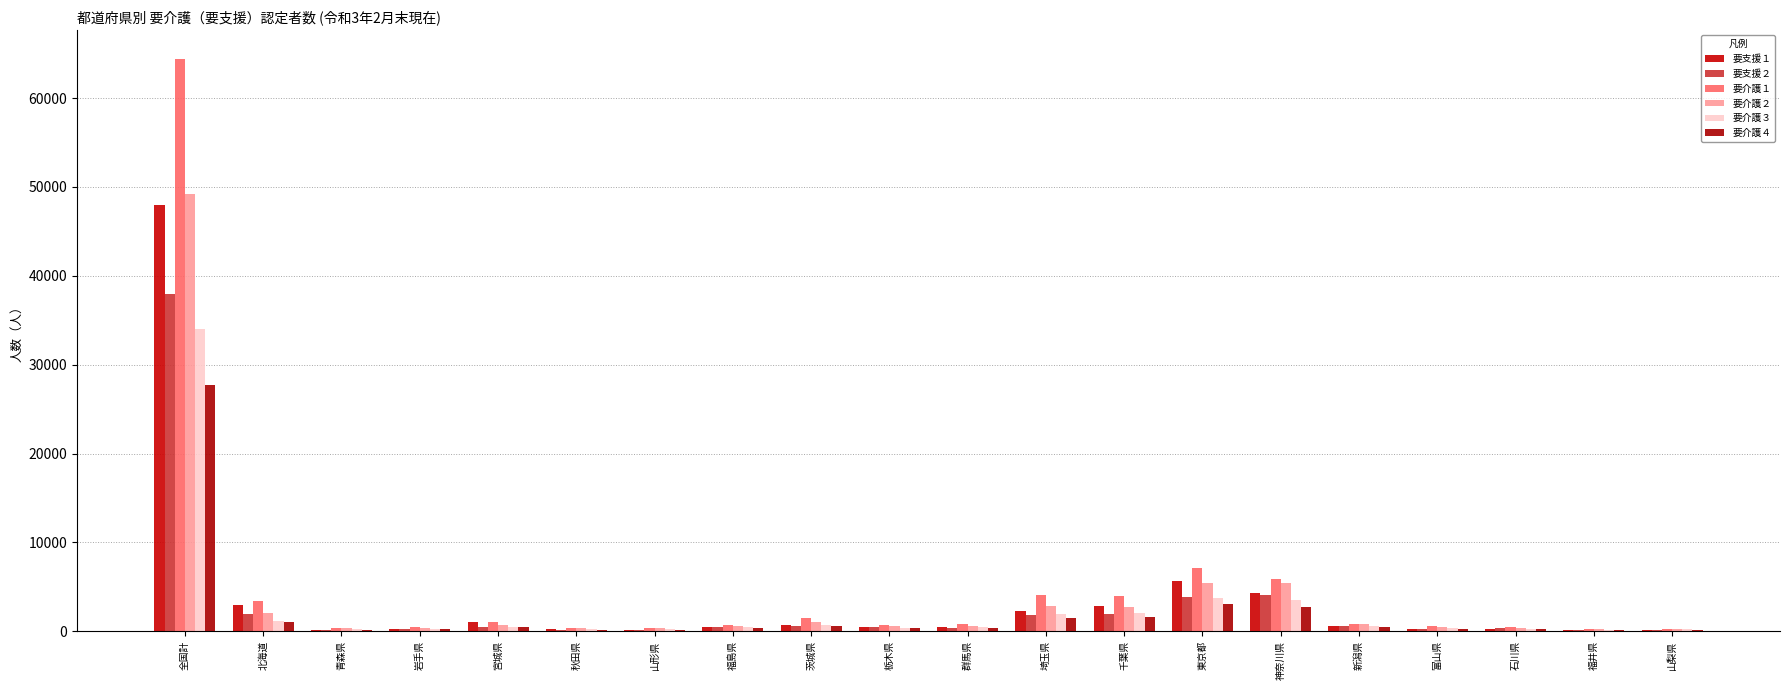

What value does the 要支援２ series have at 東京都, to the nearest 10?

3880